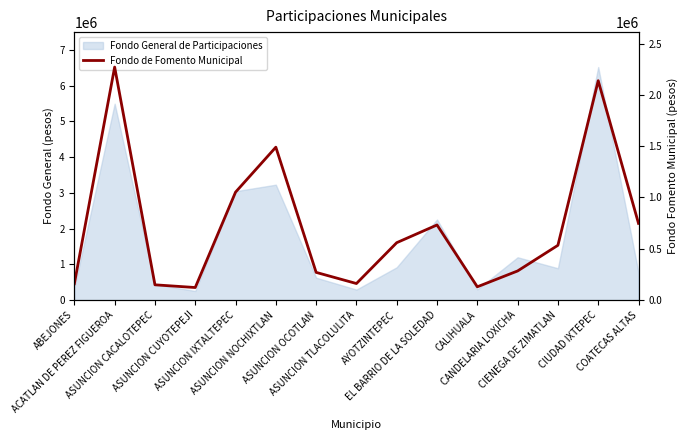

What is the greatest value displayed?

2270616